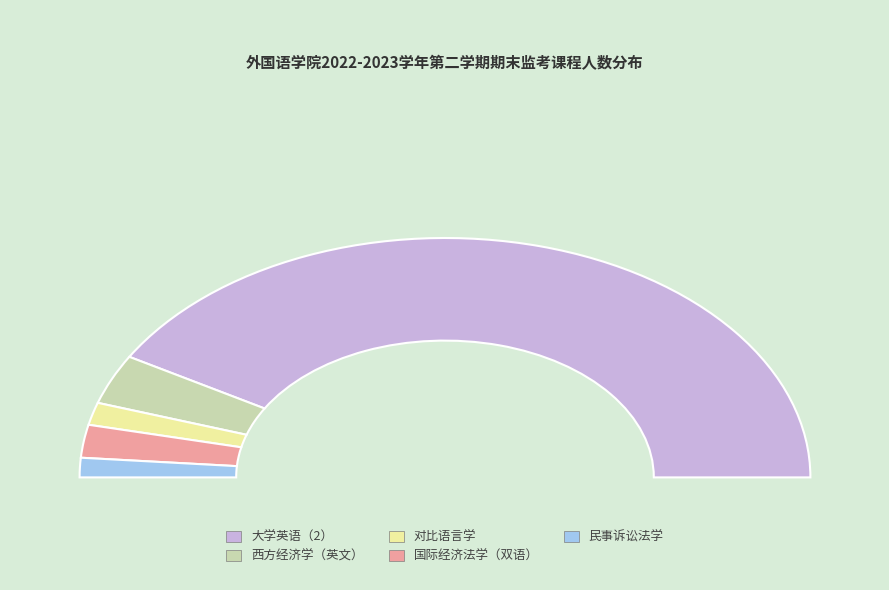

Rank the categories by value from lowest to highest.

民事诉讼法学, 对比语言学, 国际经济法学（双语）, 西方经济学（英文）, 大学英语（2）